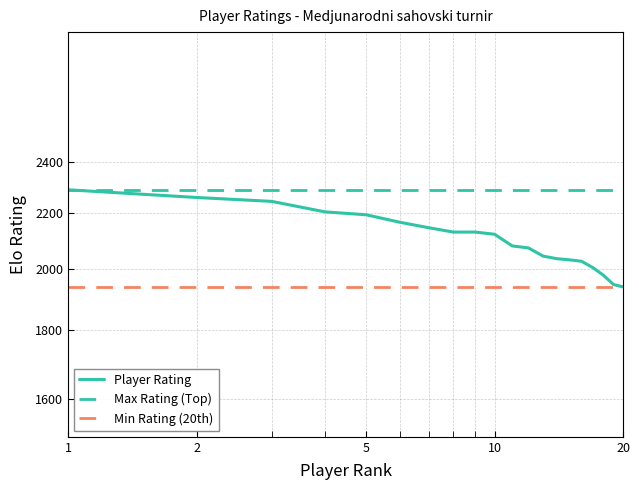

True or false: the data has more than 0 interior local peaks.

False